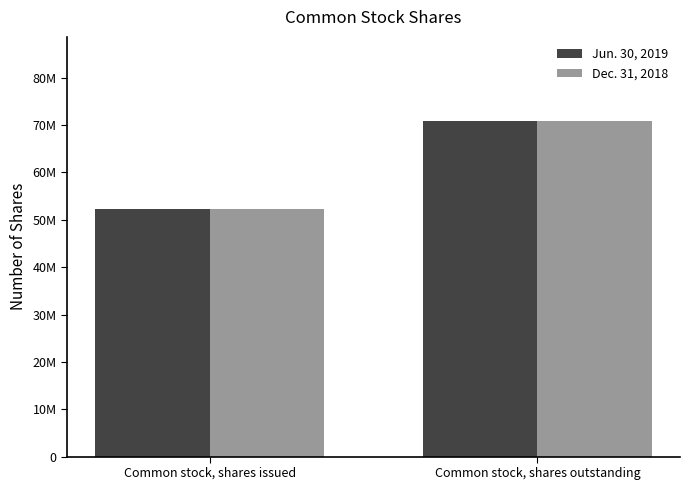

List the labels in order of Dec. 31, 2018 value, smallest first.

Common stock, shares issued, Common stock, shares outstanding